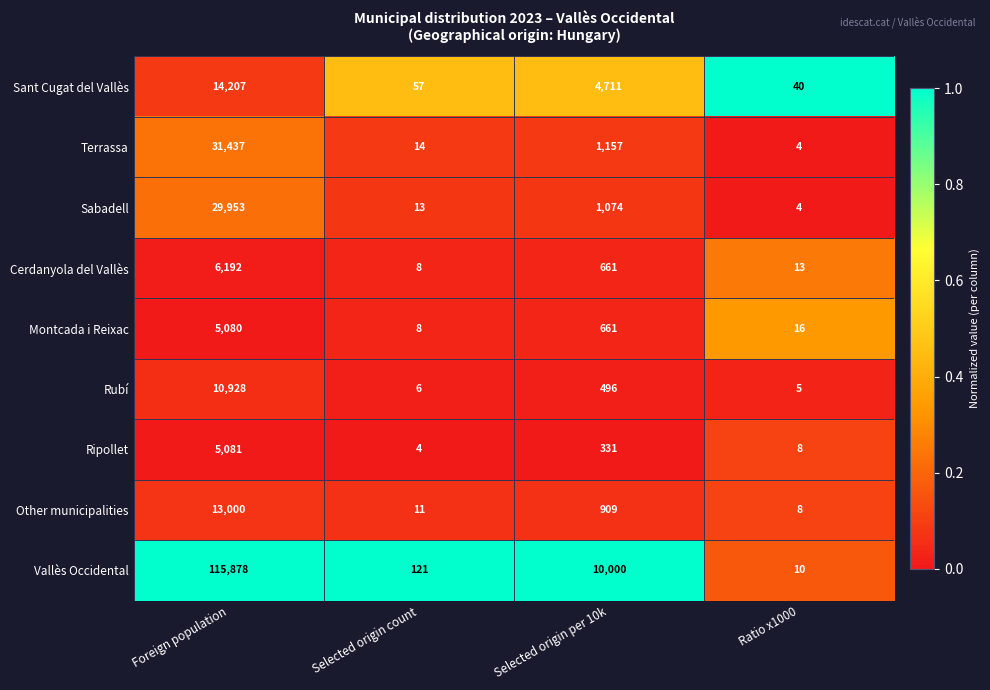

What is the spread (max minus min) of values at Ratio x1000?

36